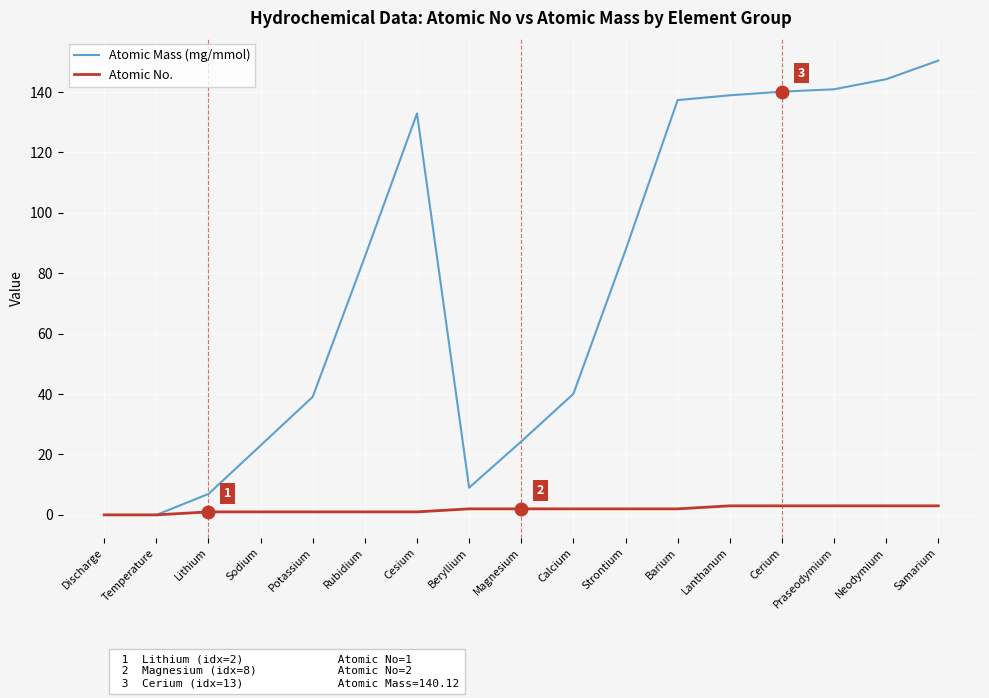

Where does the Atomic Mass (mg/mmol) series first go above 85?

Rubidium